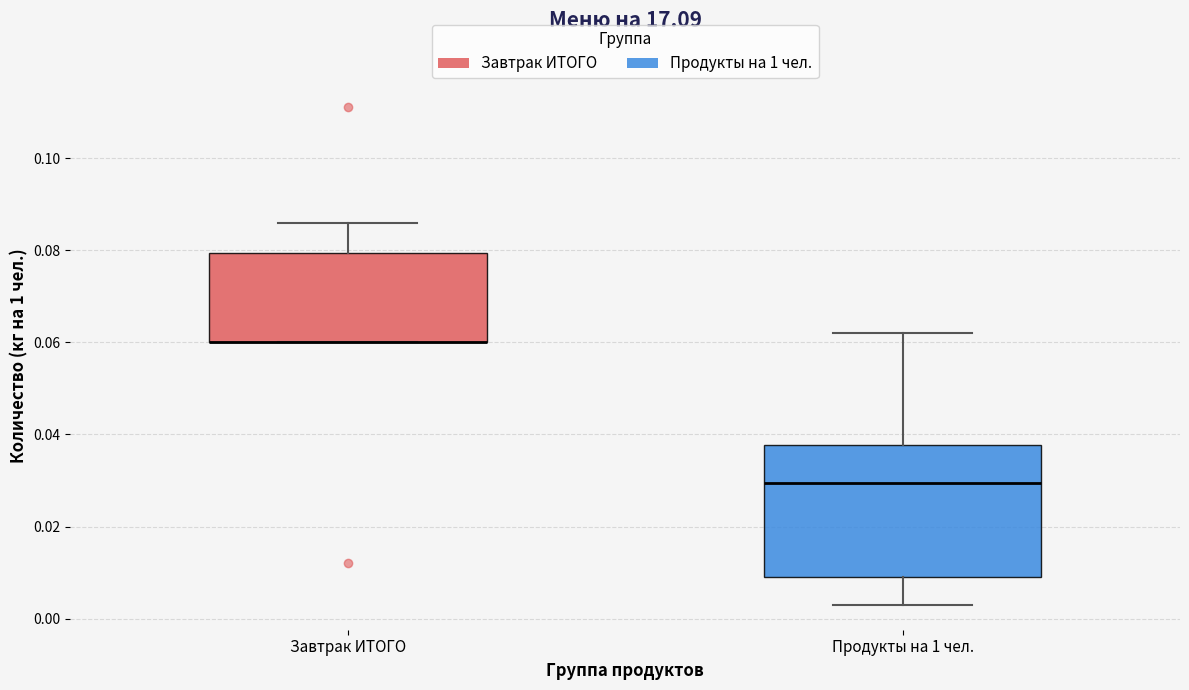

Reading left to right, transcribe this box plot: for each box, give where its median line is, the range the box spans, and where its two whiskers end, as read against the y-axis. The values are not printed on the chart, so give them approximately, as read against the axis.

Завтрак ИТОГО: median 0.060 (drawn on the box's lower edge), box 0.060 to 0.080, whiskers 0.060 to 0.086
Продукты на 1 чел.: median 0.030, box 0.010 to 0.038, whiskers 0.004 to 0.062